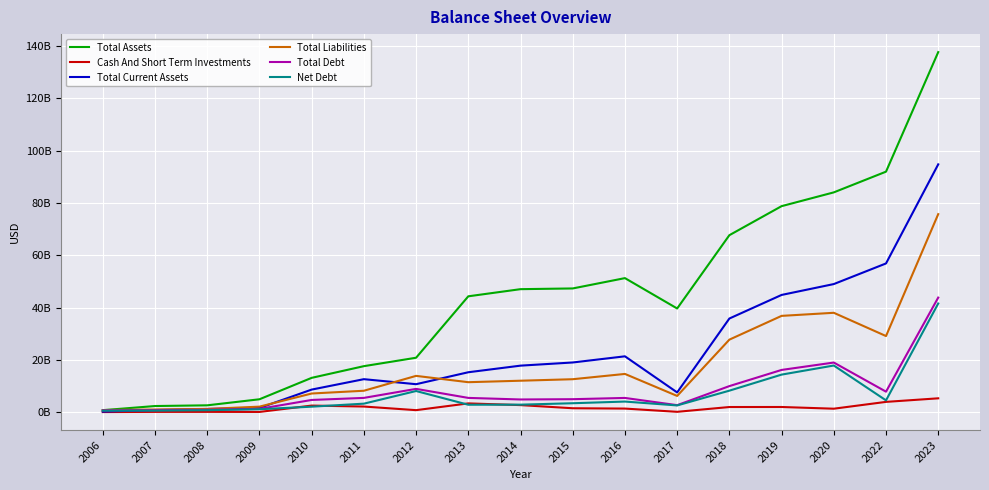

Is it true that Cash And Short Term Investments equals 250584394 at 2008?

False